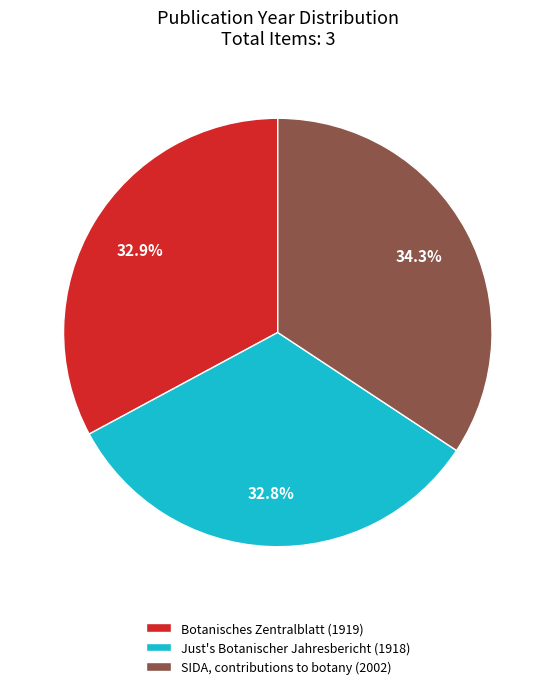

To the nearest percent, what is the combined percentage of SIDA, contributions to botany (2002) and Botanisches Zentralblatt (1919)?

67%